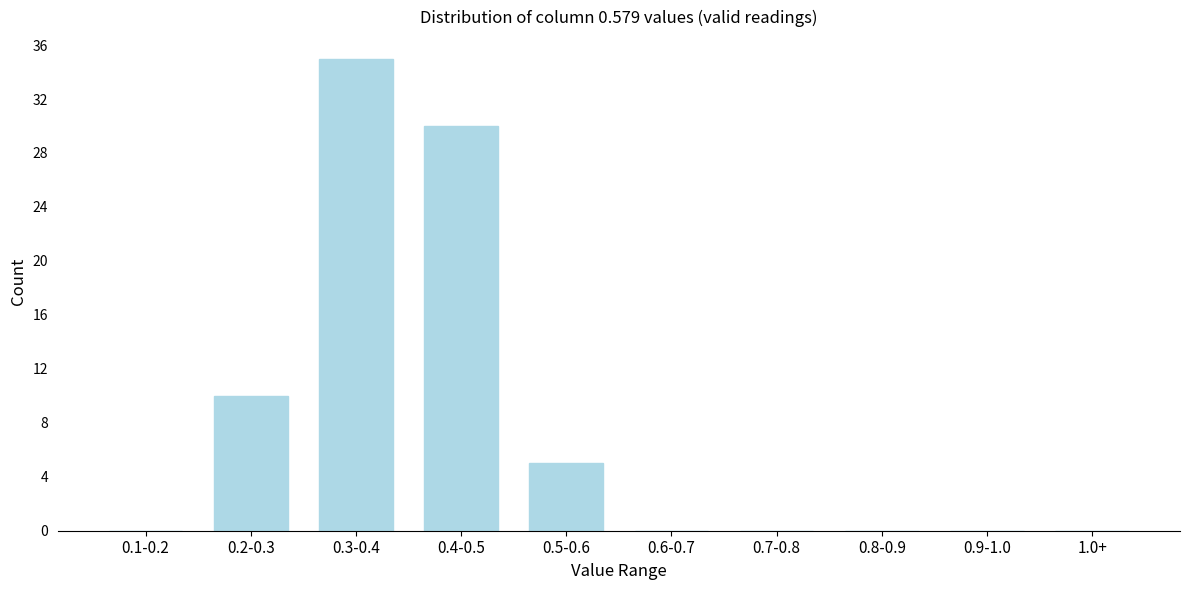

Reading left to right, extract all data points from this chart.

0.1-0.2=0	0.2-0.3=10	0.3-0.4=35	0.4-0.5=30	0.5-0.6=5	0.6-0.7=0	0.7-0.8=0	0.8-0.9=0	0.9-1.0=0	1.0+=0